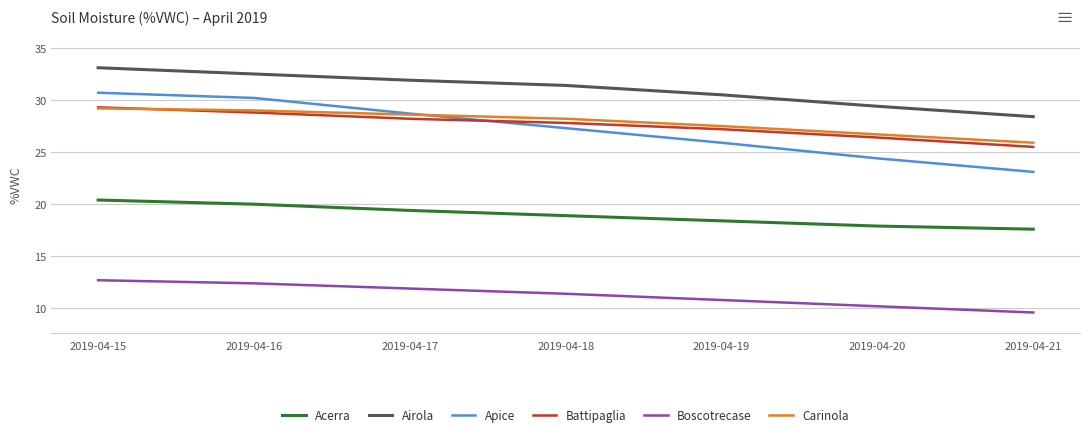

Count the number of categories in the chart.

7